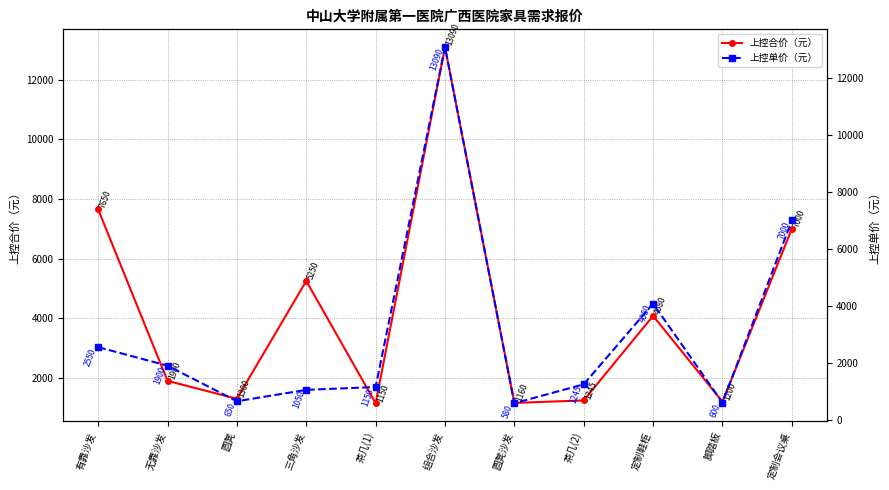

What are all the series names shown in the legend?

上控合价（元）, 上控单价（元）